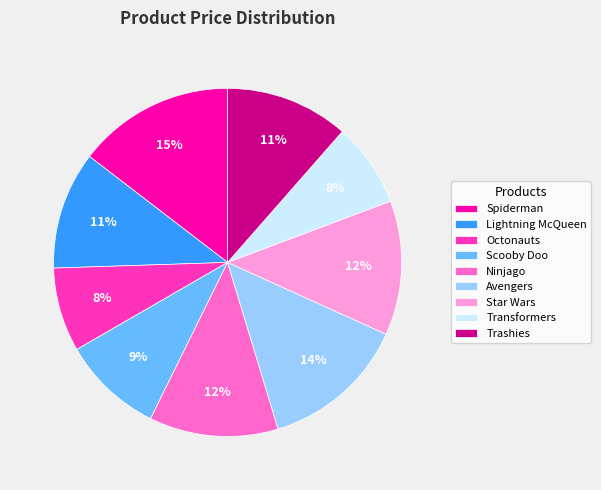

Is it true that Octonauts is 20% of the pie?

False